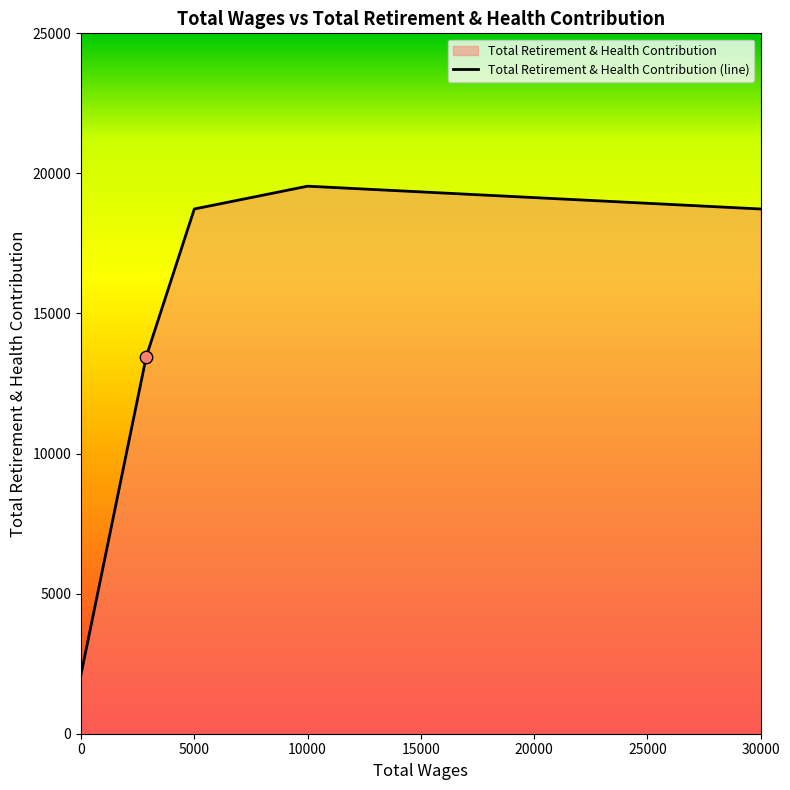

Approximately how many times larger is the value at 2880.0 compared to 2880.0?

1.0